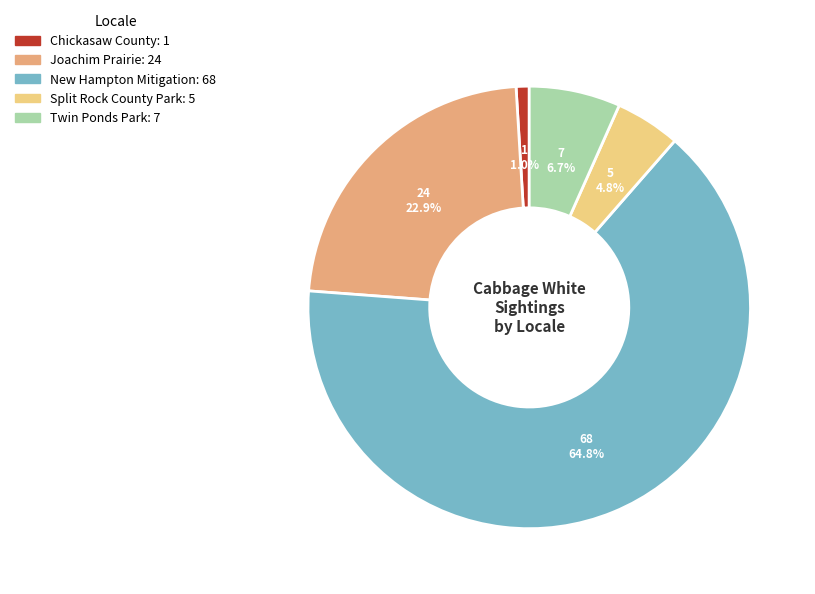

Is there a majority slice in this chart?

Yes